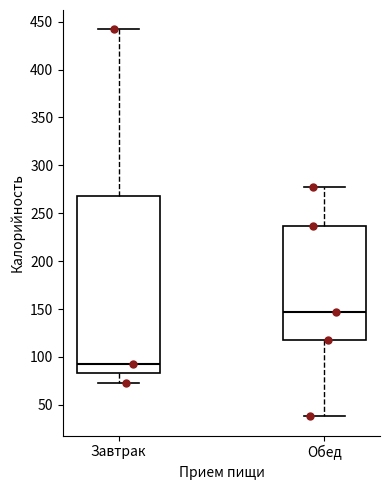

Reading left to right, transcribe this box plot: for each box, give where its median line is, the range the box spans, and where its two whiskers end, as read against the y-axis. The values are not printed on the chart, so give them approximately, as read against the axis.

Завтрак: median 95, box 85 to 270, whiskers 75 to 440
Обед: median 145, box 120 to 235, whiskers 40 to 275